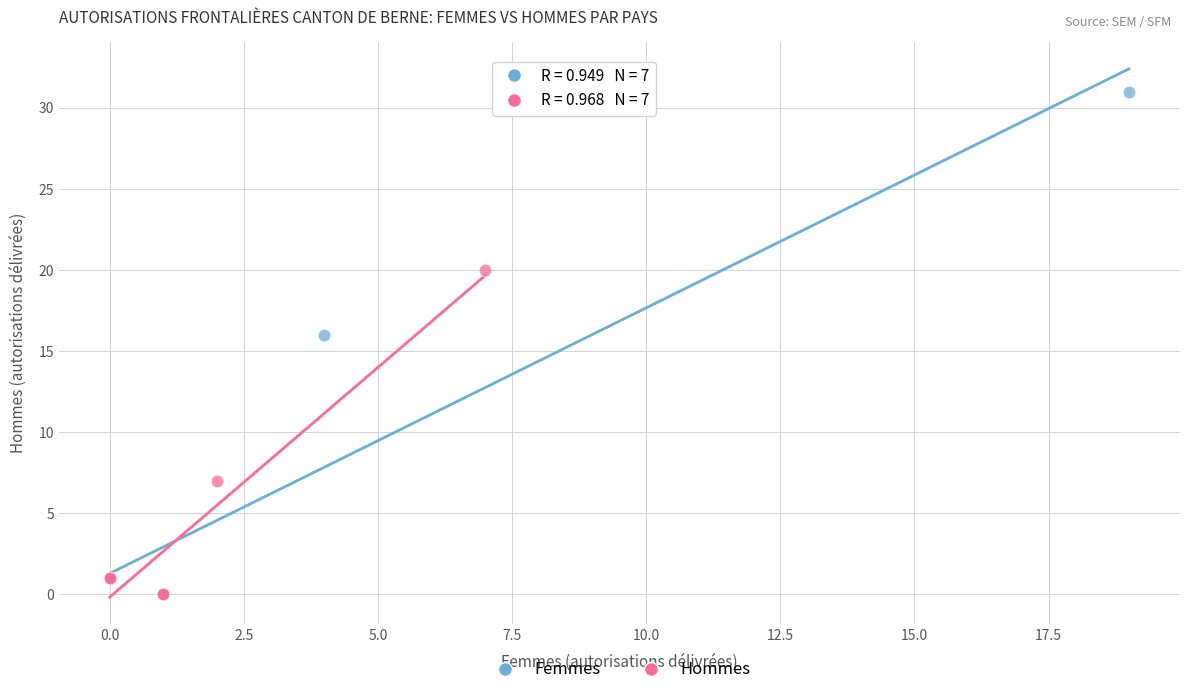

Which series has the largest Y range (max minus min)?

Femmes